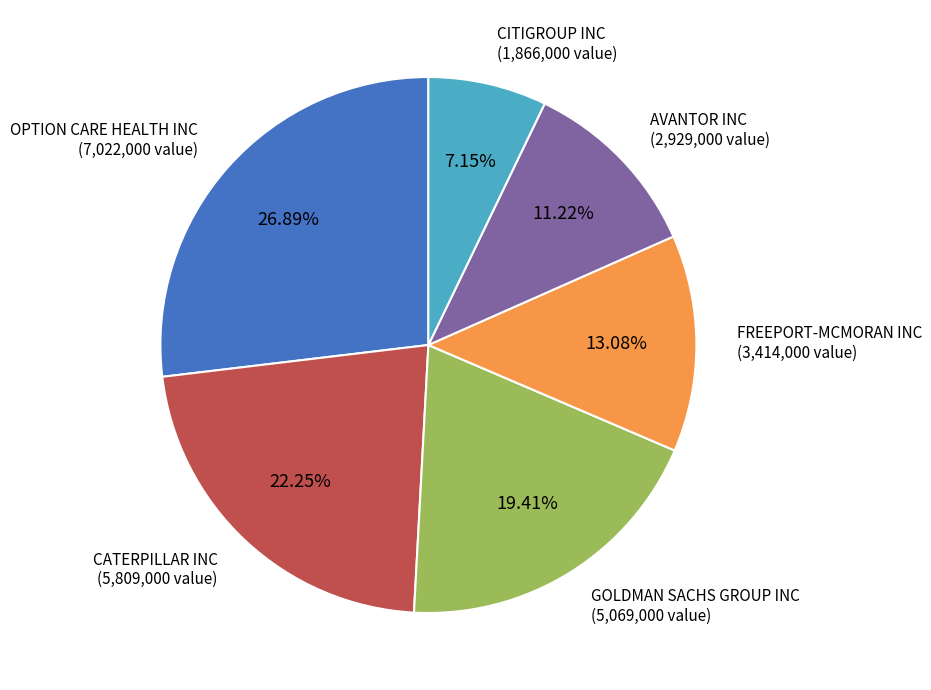

Is there a majority slice in this chart?

No